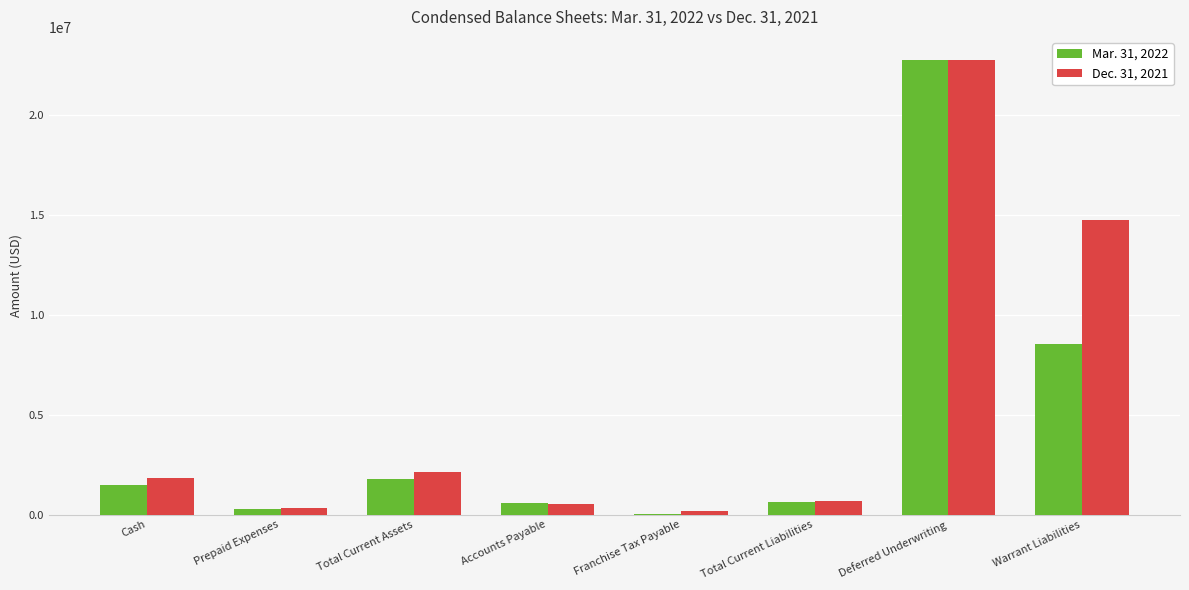

Which category has the highest value across all series?

Deferred Underwriting